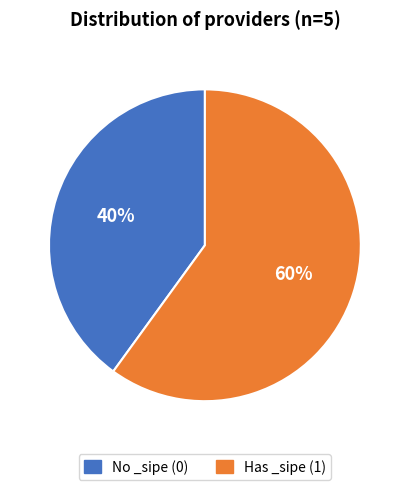

Is it true that No _sipe (0) is 46% of the pie?

False